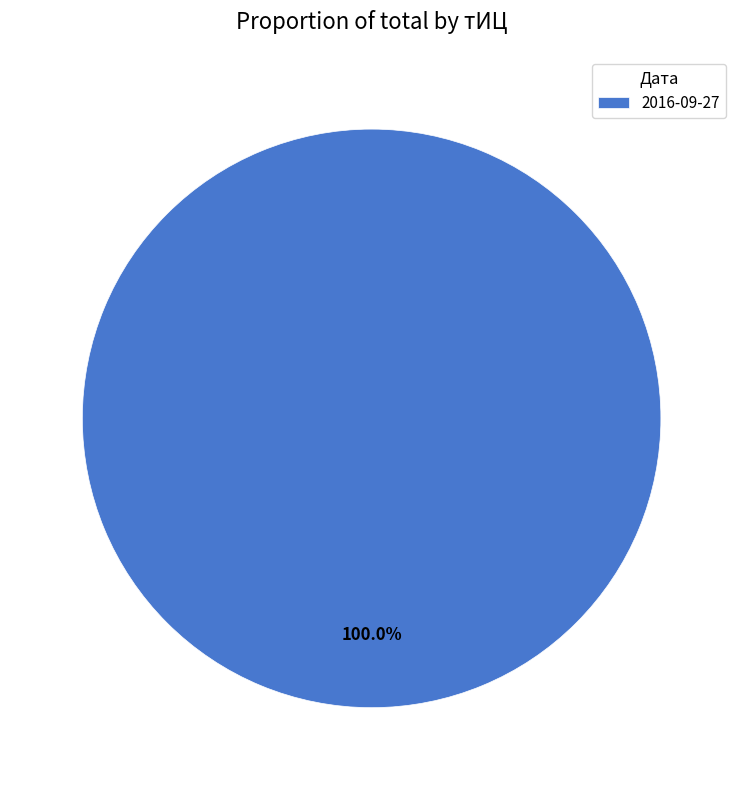

Rank the categories by value from lowest to highest.

2016-09-27